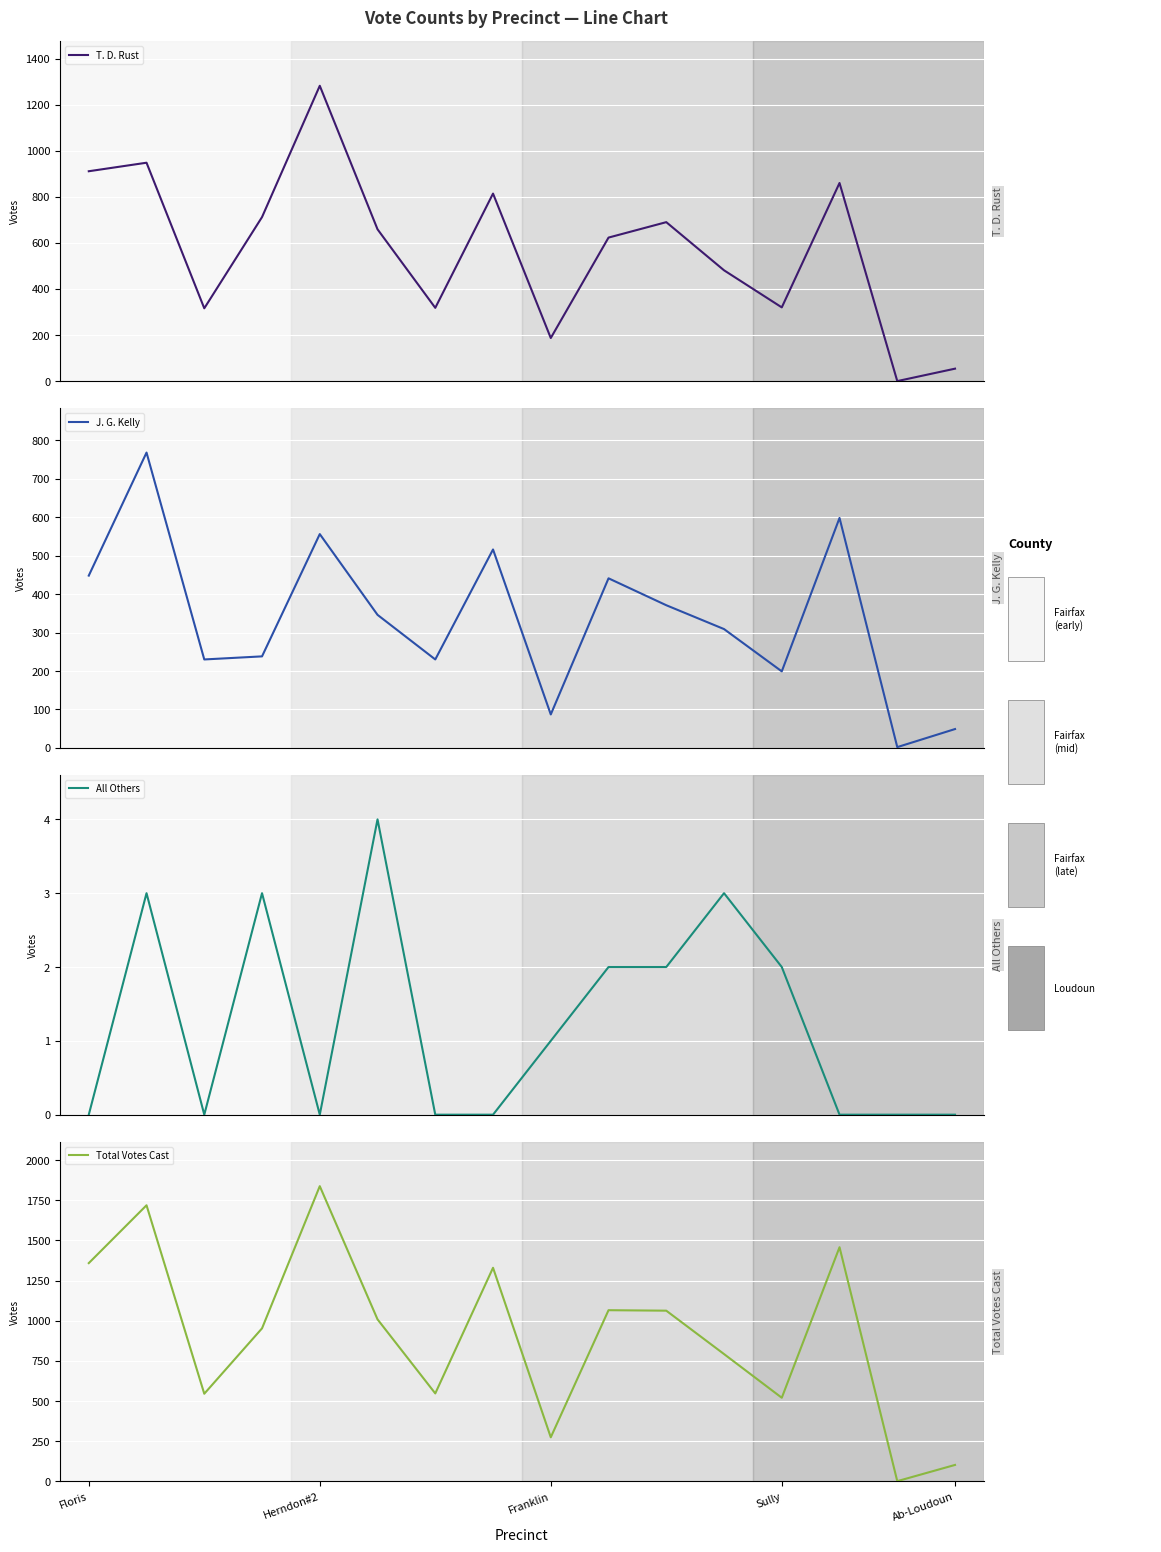

How many interior local peaks does the All Others series have?

4